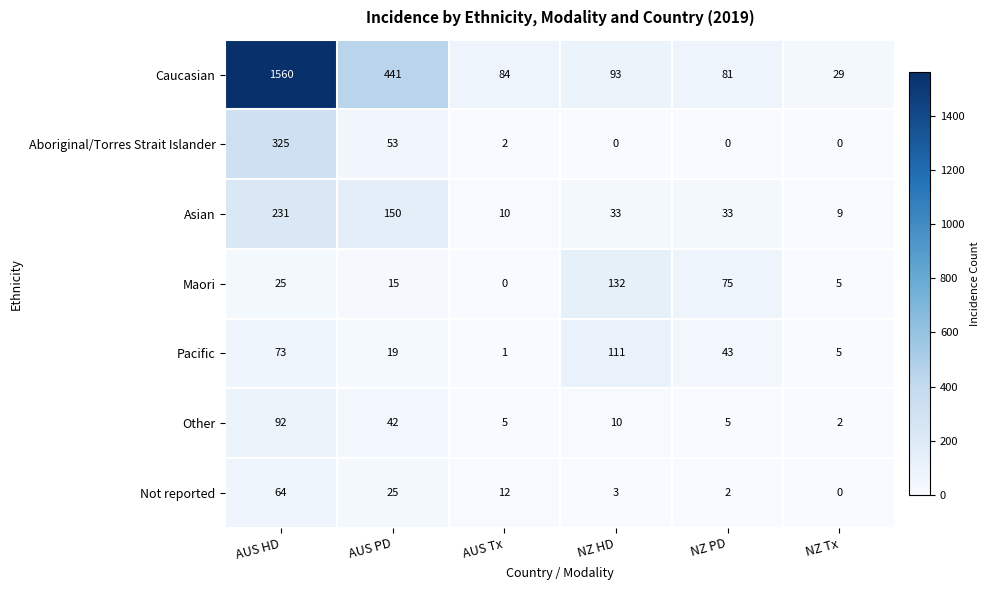

What is the average value of the Maori series?

42